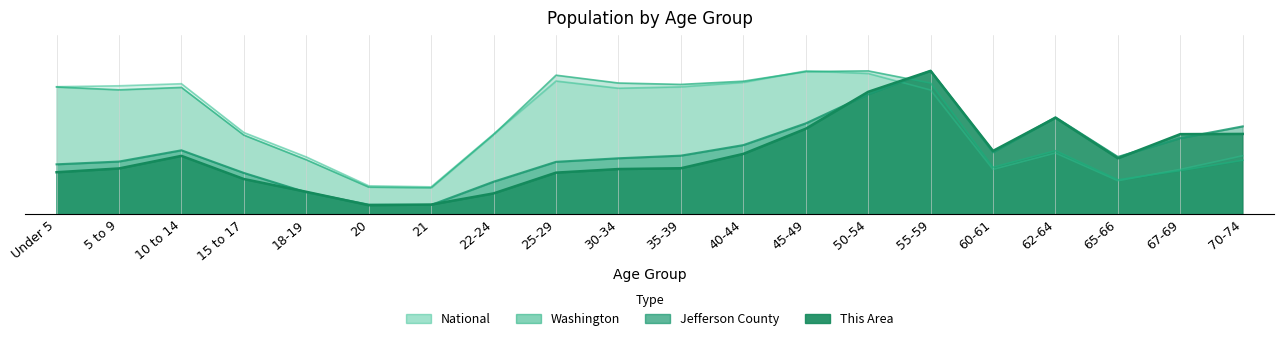

Reading left to right, what are all the values shown in this chart?

This Area: Under 5=0.3	5 to 9=0.3	10 to 14=0.4	15 to 17=0.2	18-19=0.2	20=0.1	21=0.1	22-24=0.1	25-29=0.3	30-34=0.3	35-39=0.3	40-44=0.4	45-49=0.6	50-54=0.9	55-59=1.0	60-61=0.4	62-64=0.7	65-66=0.4	67-69=0.6	70-74=0.6
Jefferson County: Under 5=0.3	5 to 9=0.4	10 to 14=0.4	15 to 17=0.3	18-19=0.2	20=0.1	21=0.1	22-24=0.2	25-29=0.4	30-34=0.4	35-39=0.4	40-44=0.5	45-49=0.6	50-54=0.8	55-59=1.0	60-61=0.4	62-64=0.7	65-66=0.4	67-69=0.5	70-74=0.6
Washington: Under 5=0.9	5 to 9=0.9	10 to 14=0.9	15 to 17=0.6	18-19=0.4	20=0.2	21=0.2	22-24=0.6	25-29=1.0	30-34=0.9	35-39=0.9	40-44=0.9	45-49=1.0	50-54=1.0	55-59=0.9	60-61=0.3	62-64=0.4	65-66=0.2	67-69=0.3	70-74=0.4
National: Under 5=0.9	5 to 9=0.9	10 to 14=0.9	15 to 17=0.6	18-19=0.4	20=0.2	21=0.2	22-24=0.6	25-29=0.9	30-34=0.9	35-39=0.9	40-44=0.9	45-49=1.0	50-54=1.0	55-59=0.9	60-61=0.3	62-64=0.4	65-66=0.2	67-69=0.3	70-74=0.4